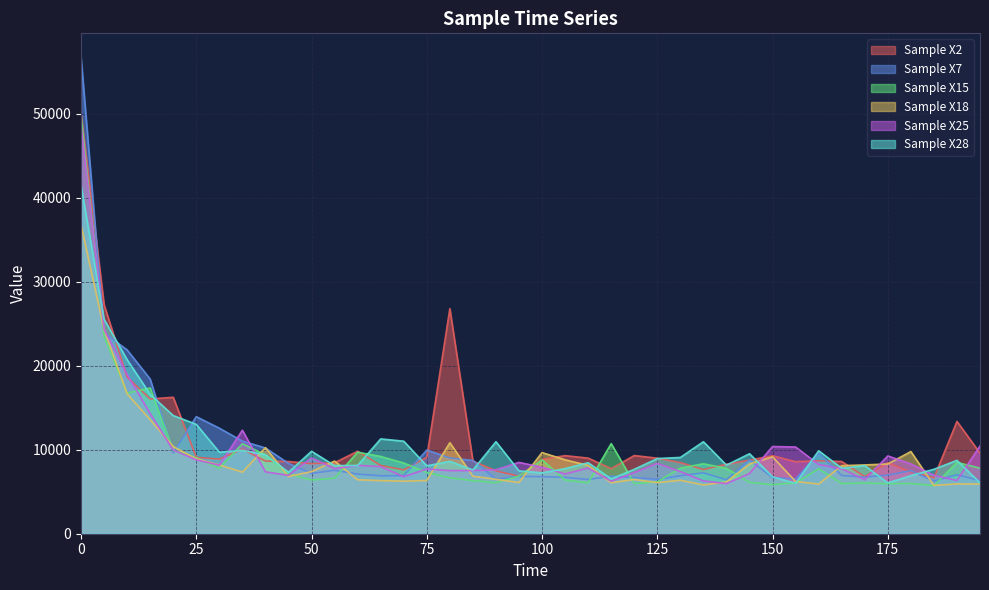

Where is Sample X25 nearest to the value 27307?

5